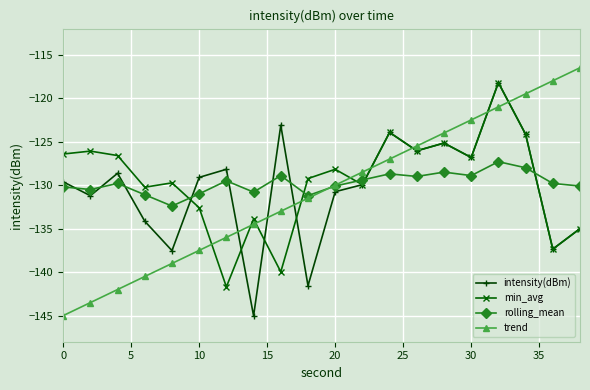

True or false: min_avg has more than 2 interior local peaks.

True